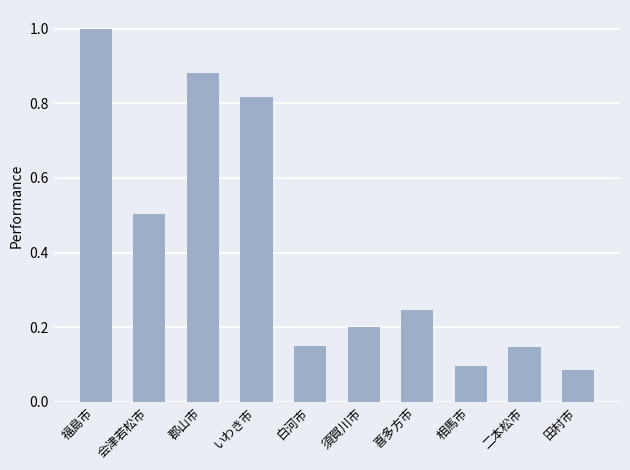

How many bars are there in total?

10